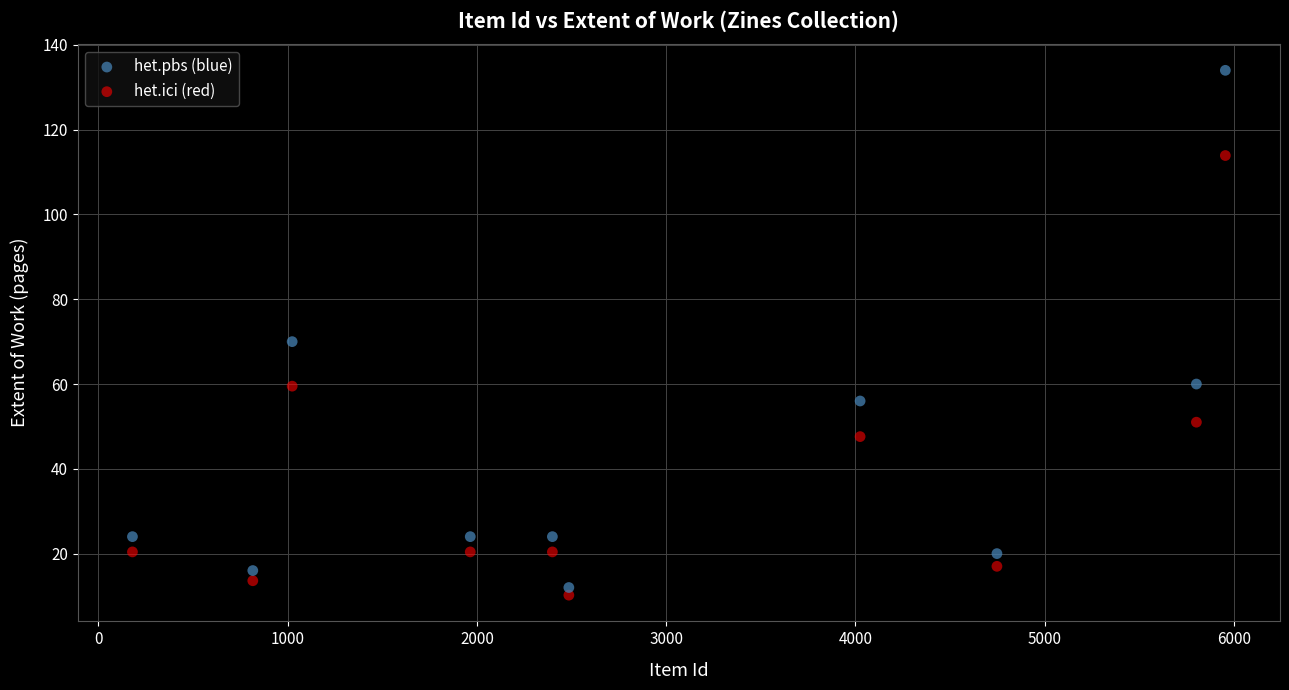

Which series has the largest Y range (max minus min)?

het.pbs (blue)